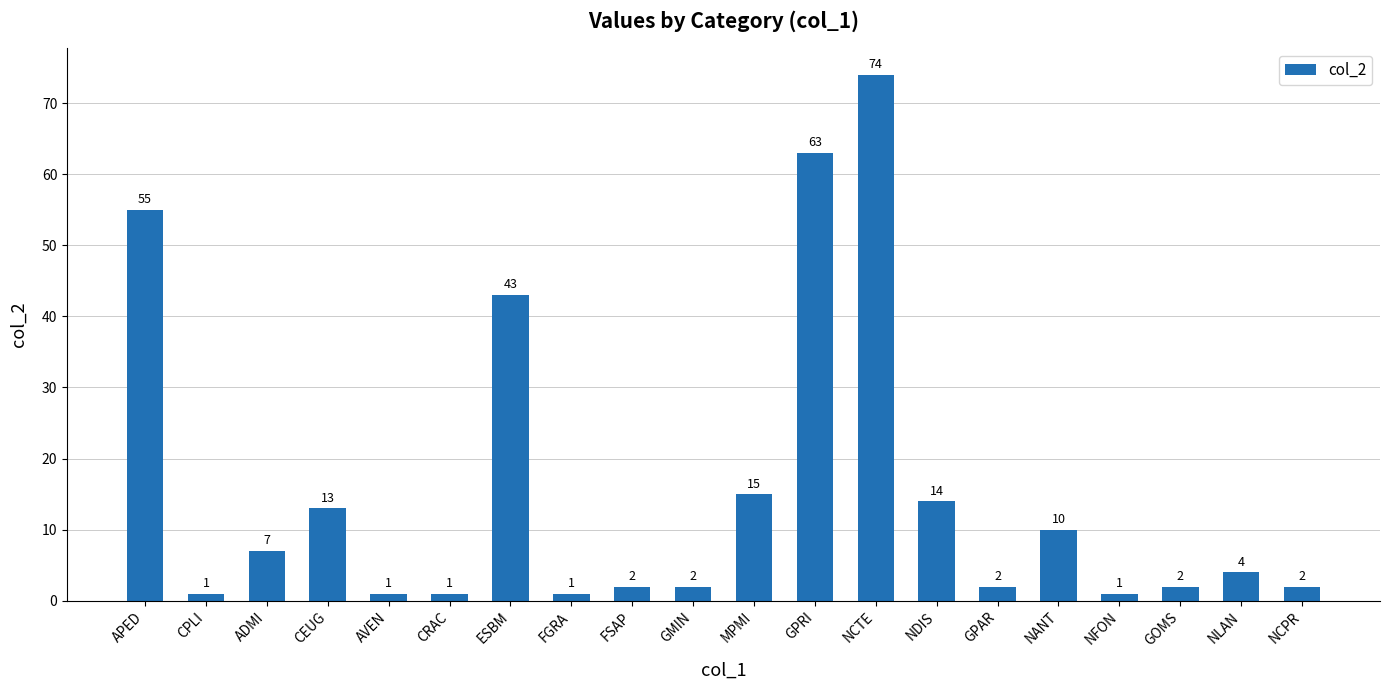

Does the chart contain stacked bars?

No